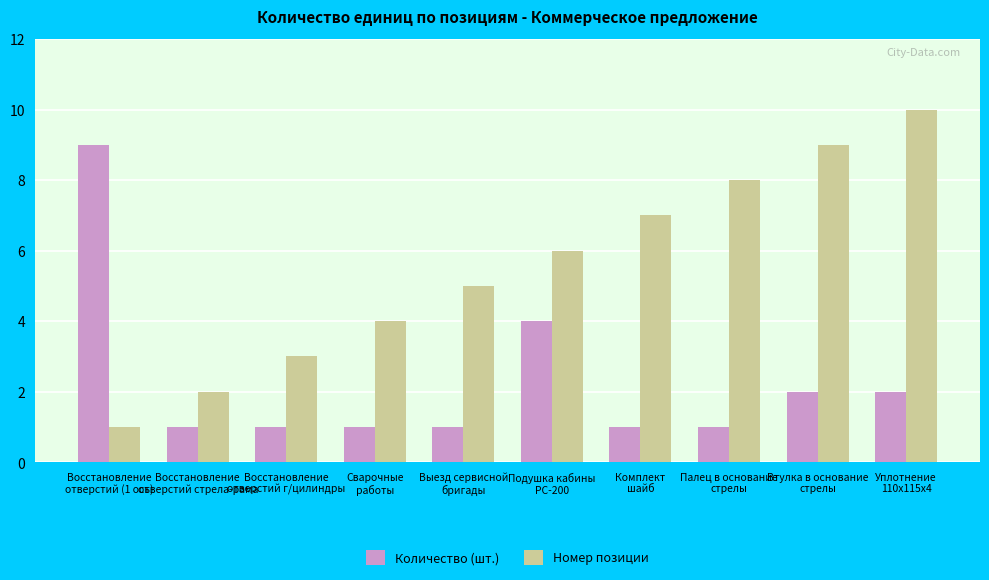

At how many categories does at least one series exceed 1?

10